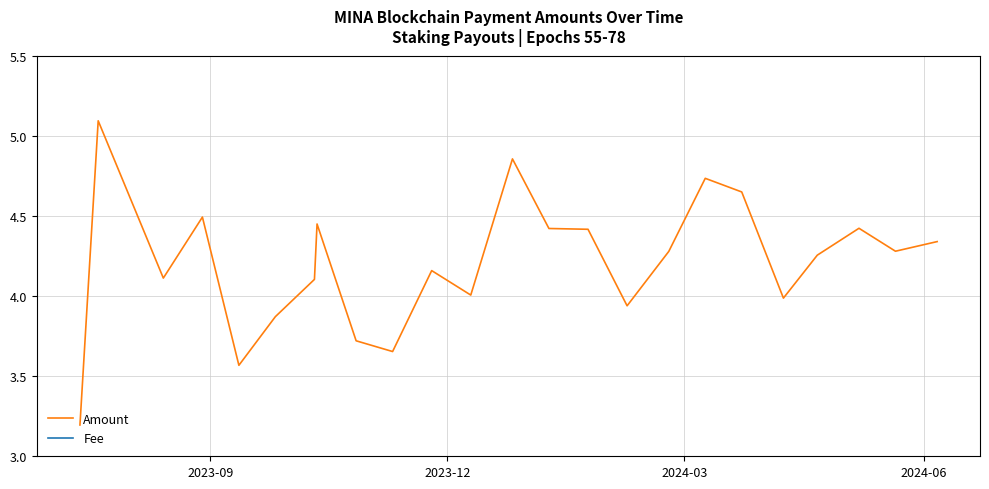

Which series has the largest range (max minus min)?

Amount